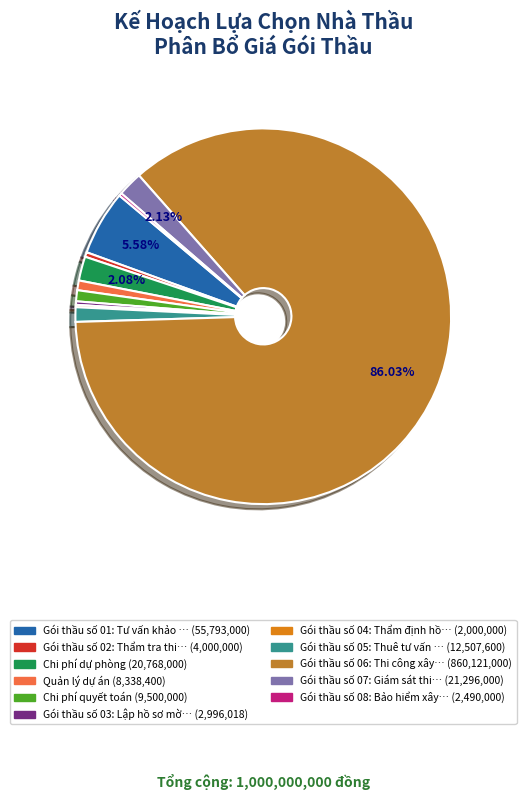

Does any single category account for the majority?

Yes